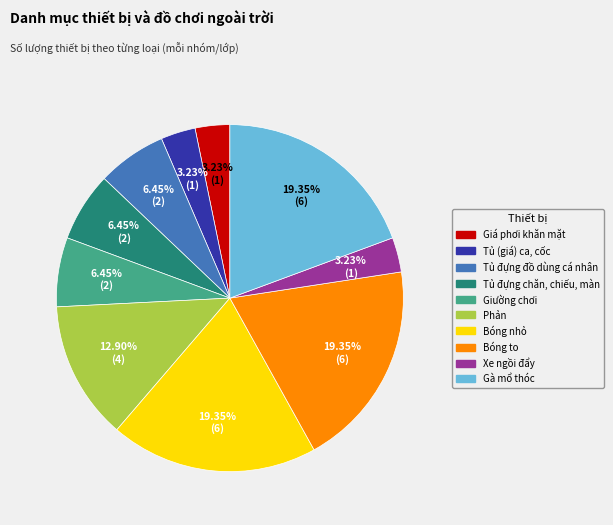

Does Gà mổ thóc represent more than half of the total?

No